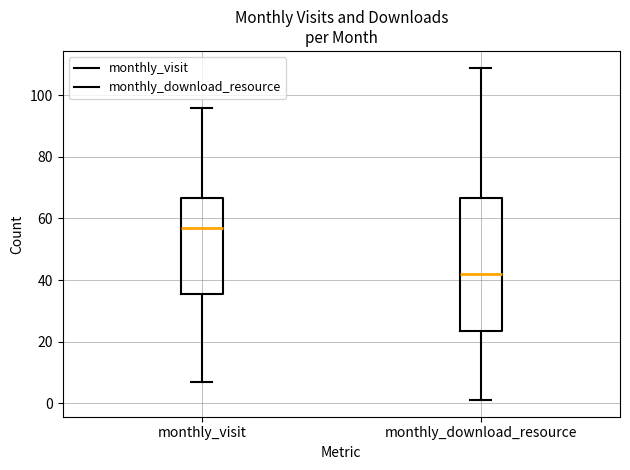

Reading left to right, read every box against the y-axis: the position of its median line, the range the box covers, and the ends of its whiskers. The values are not printed on the chart, so give them approximately, as read against the axis.

monthly_visit: median 58, box 36 to 66, whiskers 8 to 96
monthly_download_resource: median 42, box 24 to 66, whiskers 2 to 110